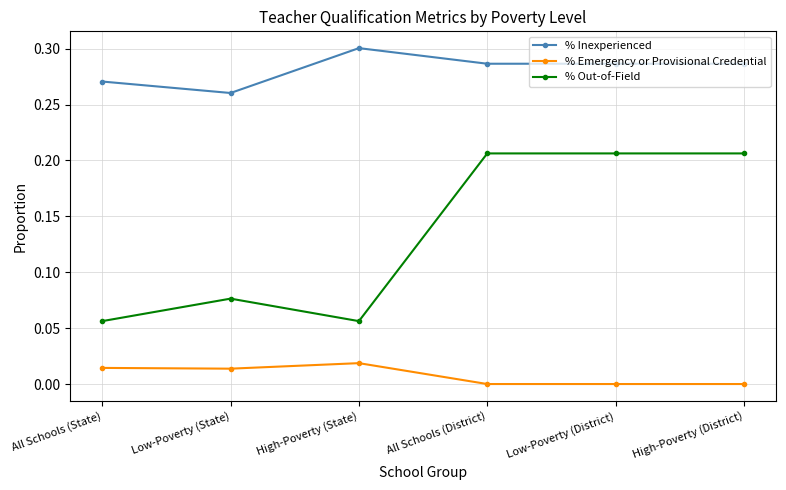

In % Emergency or Provisional Credential, how many points are higher than both neighbors (excluding endpoints)?

1